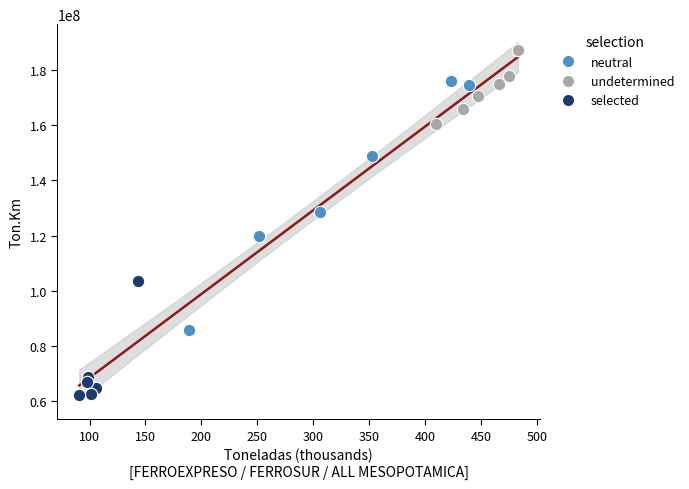

Which series contains the lowest Y value?

selected